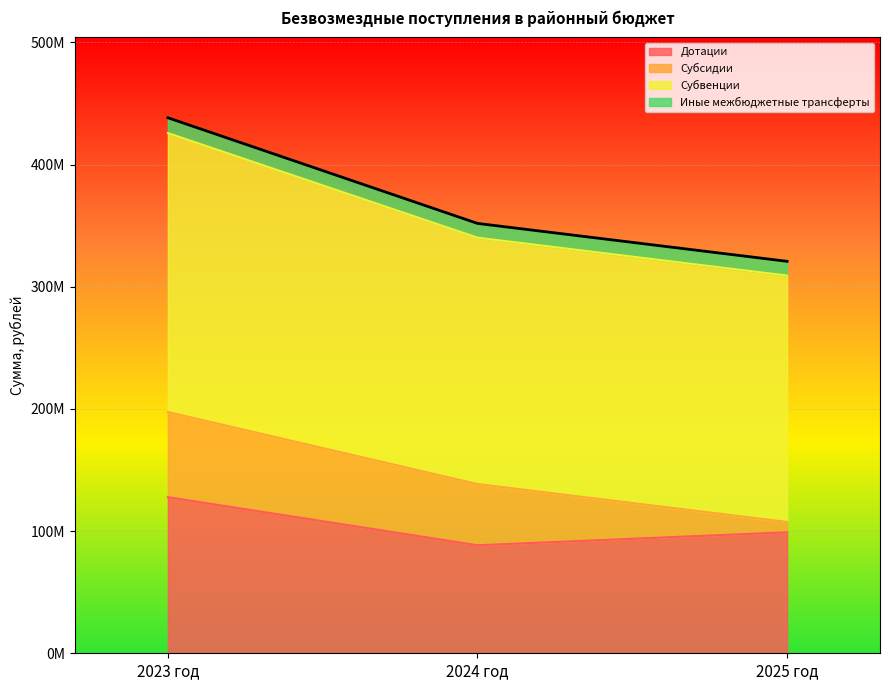

What is the label of the 1st point from the left?

2023 год